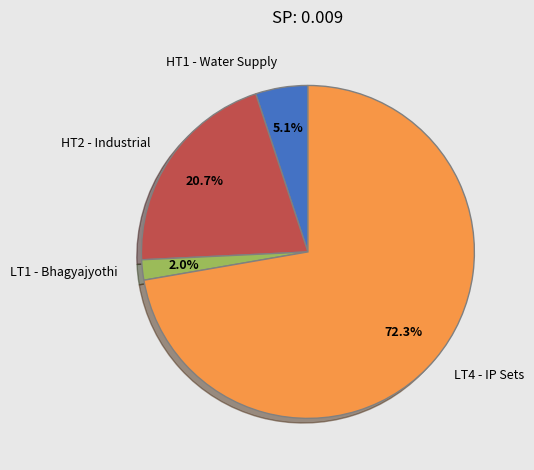

What is the ratio of the value at HT2 - Industrial to the value at LT4 - IP Sets?

0.3